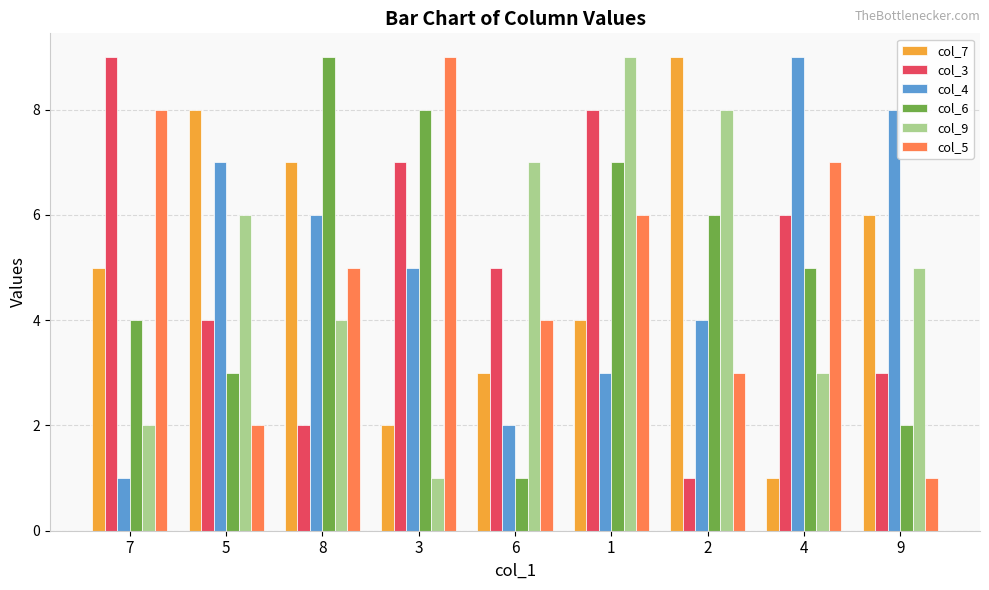

How many col_3 values are between 3 and 7?

5